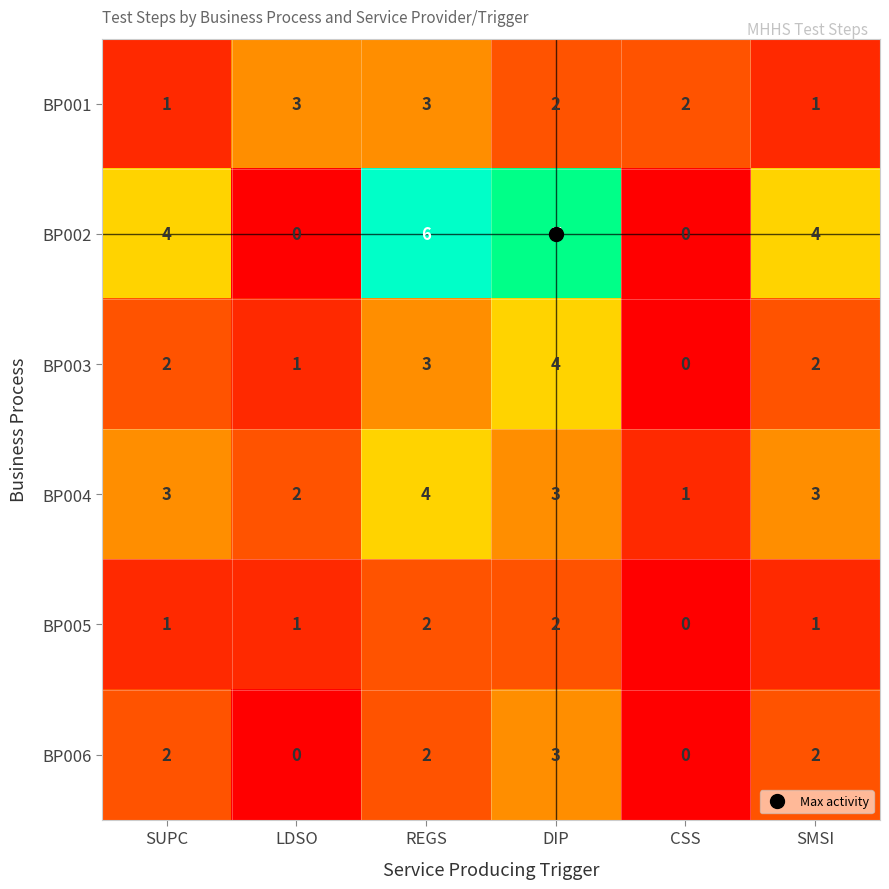

Between DIP and CSS, which series saw the biggest shift?

BP002